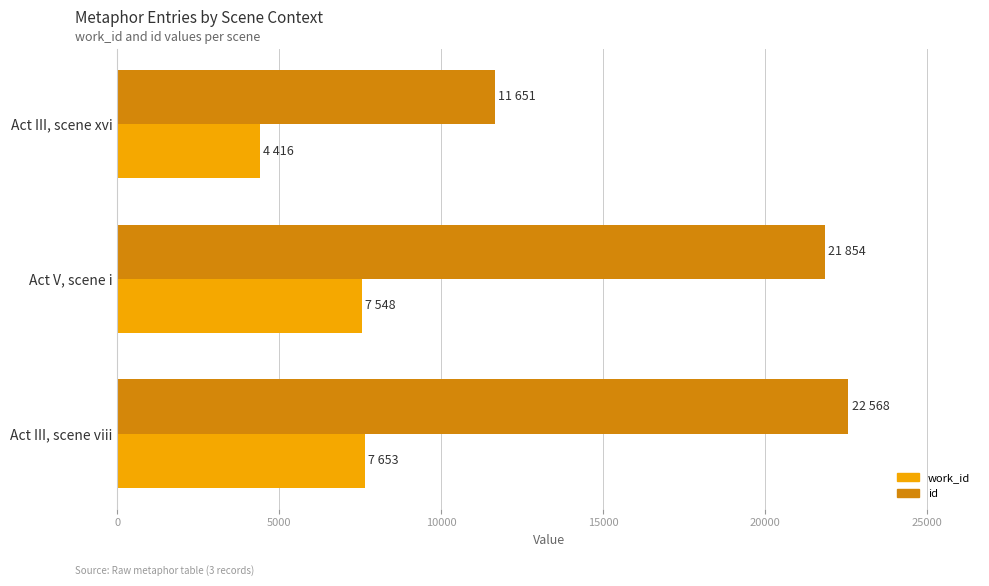

True or false: id has a value of 13589 at Act V, scene i.

False